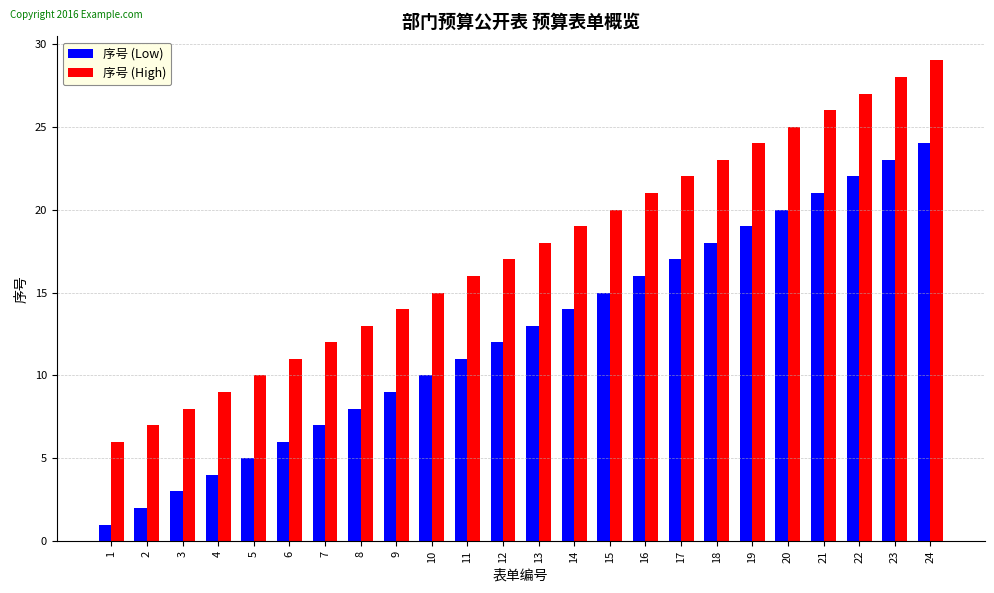

True or false: 序号 (High) has a value of 26 at 21.

True